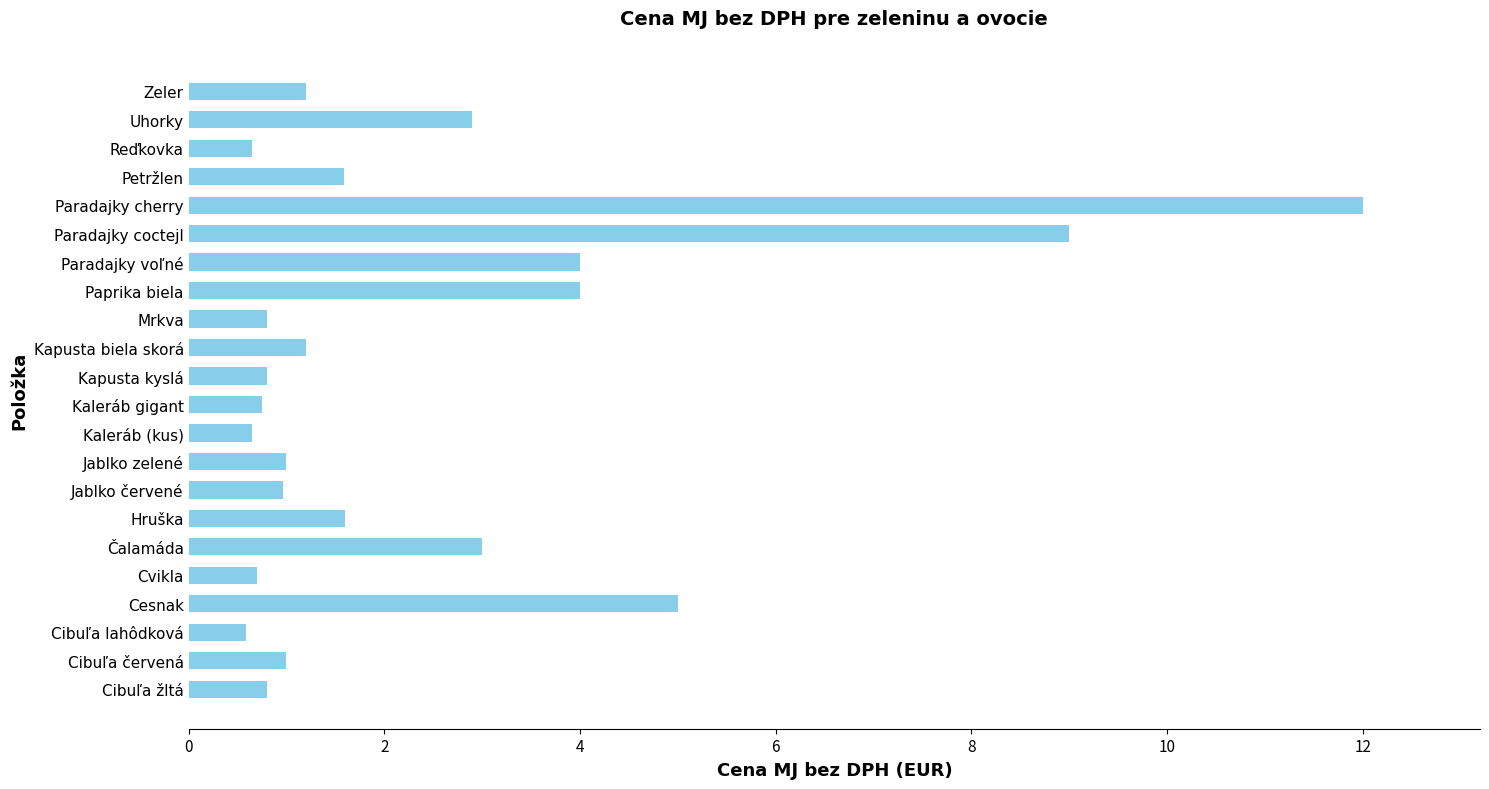

Which category has the highest value across all series?

Paradajky cherry